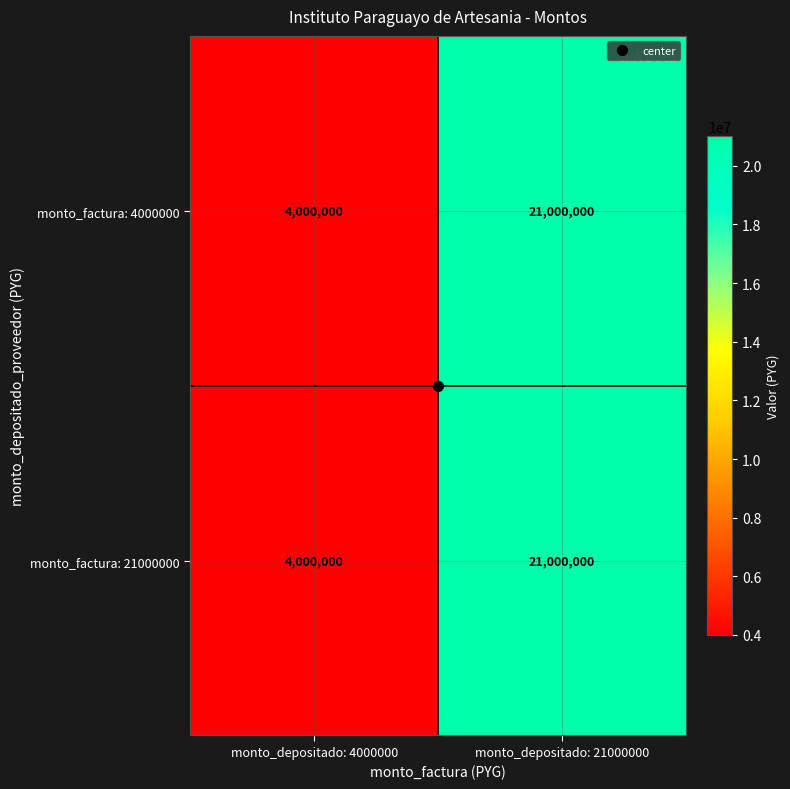

True or false: monto_factura: 21000000 has a value of 21000000 at monto_depositado: 21000000.

True